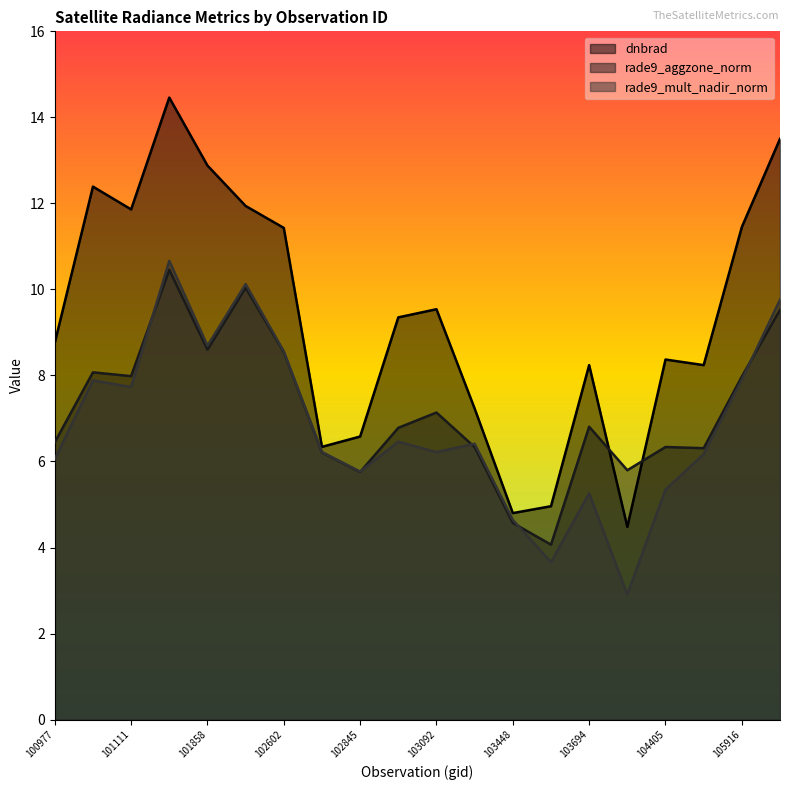

At which category does dnbrad reach its first local peak?

101102